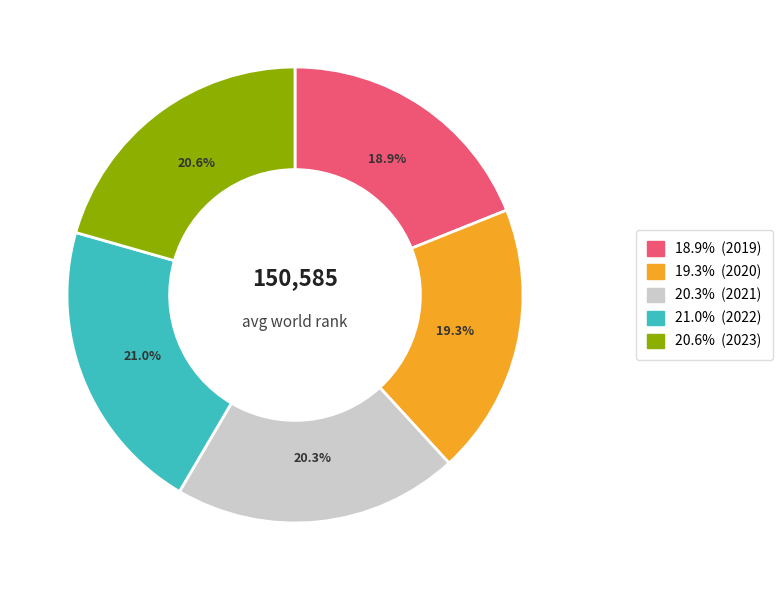

How many slices are in this pie chart?

5